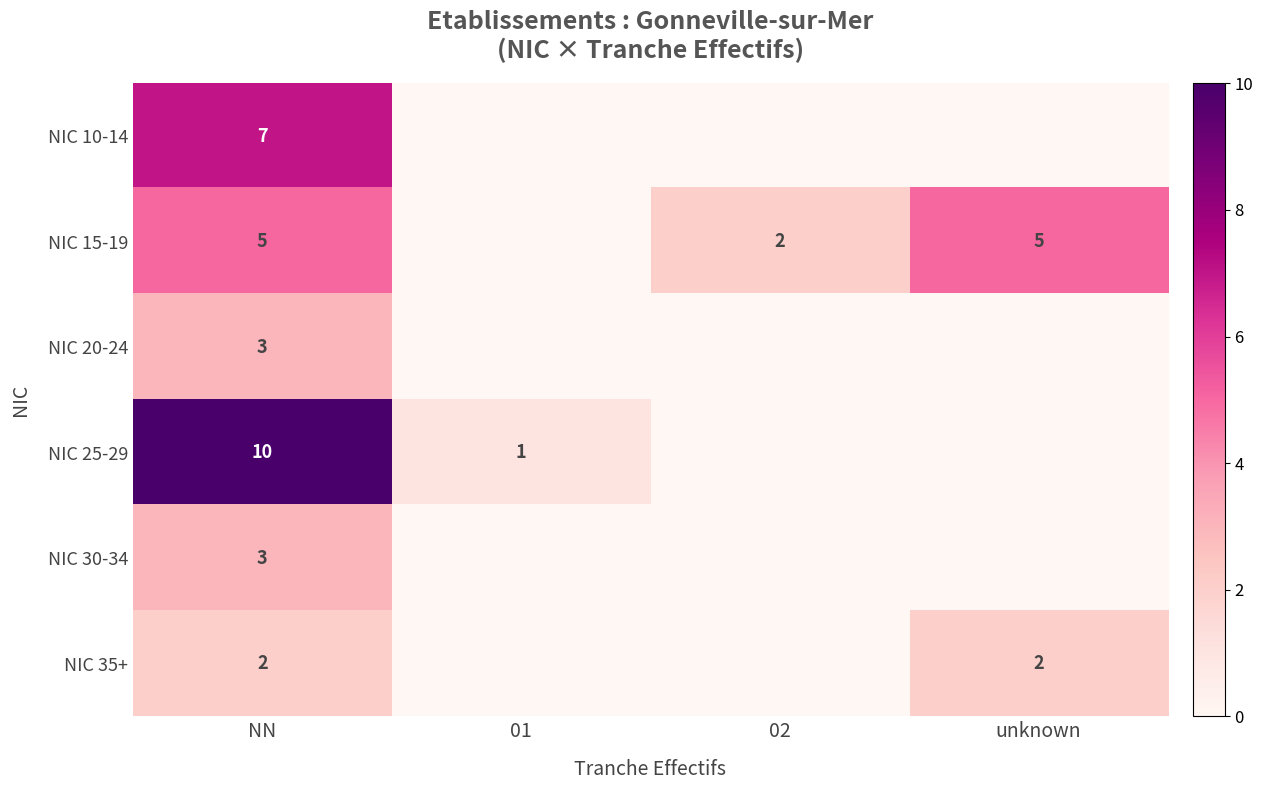

The value of NIC 25-29 at NN is 10. True or false?

True